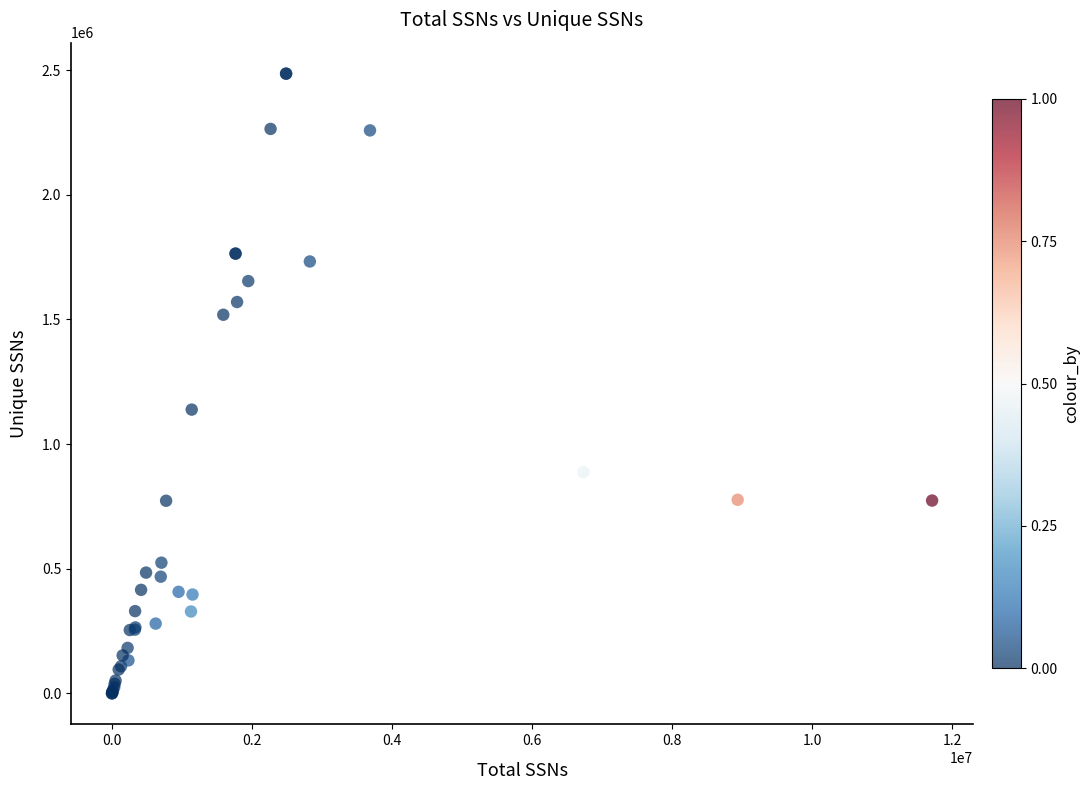

What Y value in the scatter plot is closest to 1243133?

1138547